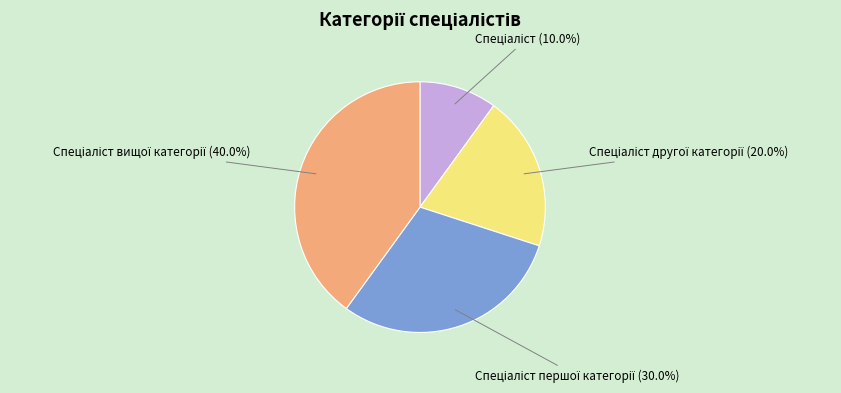

To the nearest percent, what is the average slice percentage?

25%